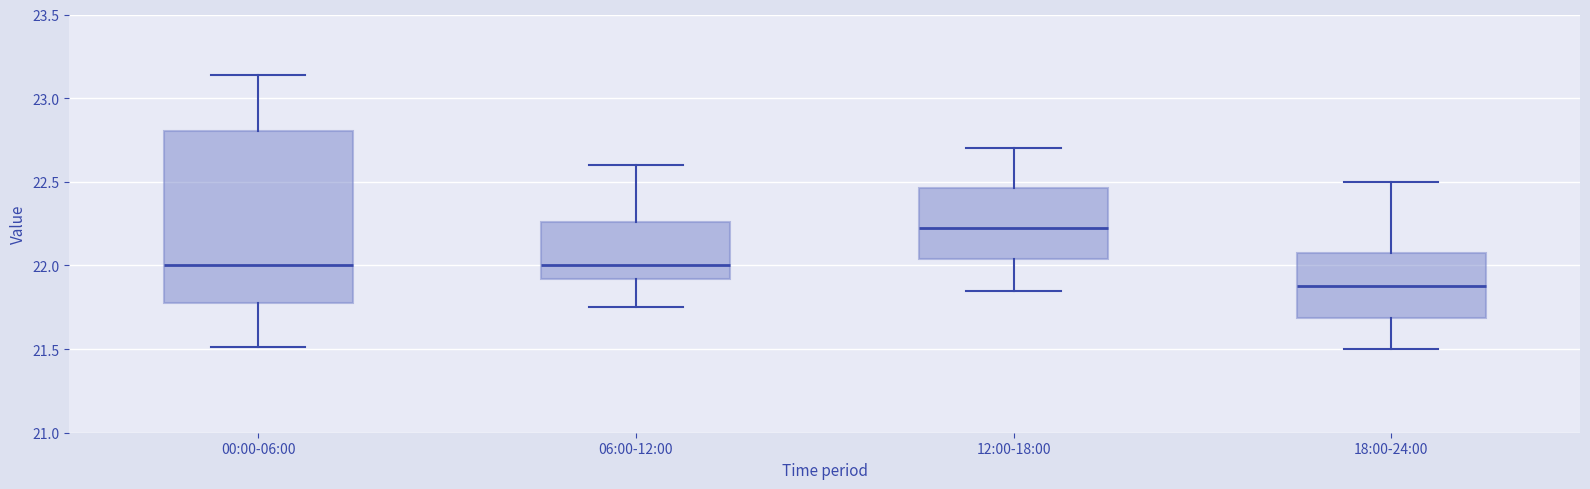

Reading left to right, transcribe this box plot: for each box, give where its median line is, the range the box spans, and where its two whiskers end, as read against the y-axis. The values are not printed on the chart, so give them approximately, as read against the axis.

00:00-06:00: median 22.00, box 21.80 to 22.80, whiskers 21.50 to 23.15
06:00-12:00: median 22.00, box 21.90 to 22.25, whiskers 21.75 to 22.60
12:00-18:00: median 22.25, box 22.05 to 22.45, whiskers 21.85 to 22.70
18:00-24:00: median 21.90, box 21.70 to 22.10, whiskers 21.50 to 22.50